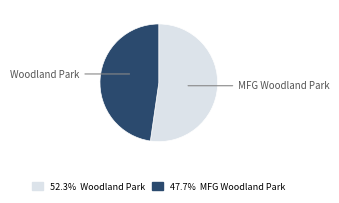

To the nearest percent, what is the difference between the MFG Woodland Park and Woodland Park slice percentages?

5%